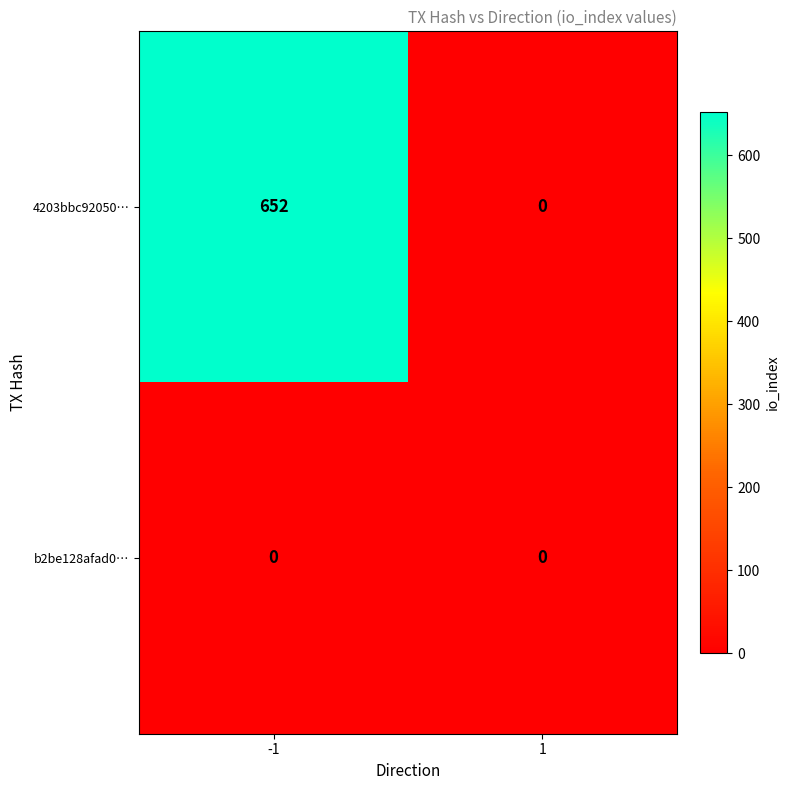

True or false: b2be128afad0… has a value of 0 at 1.

True